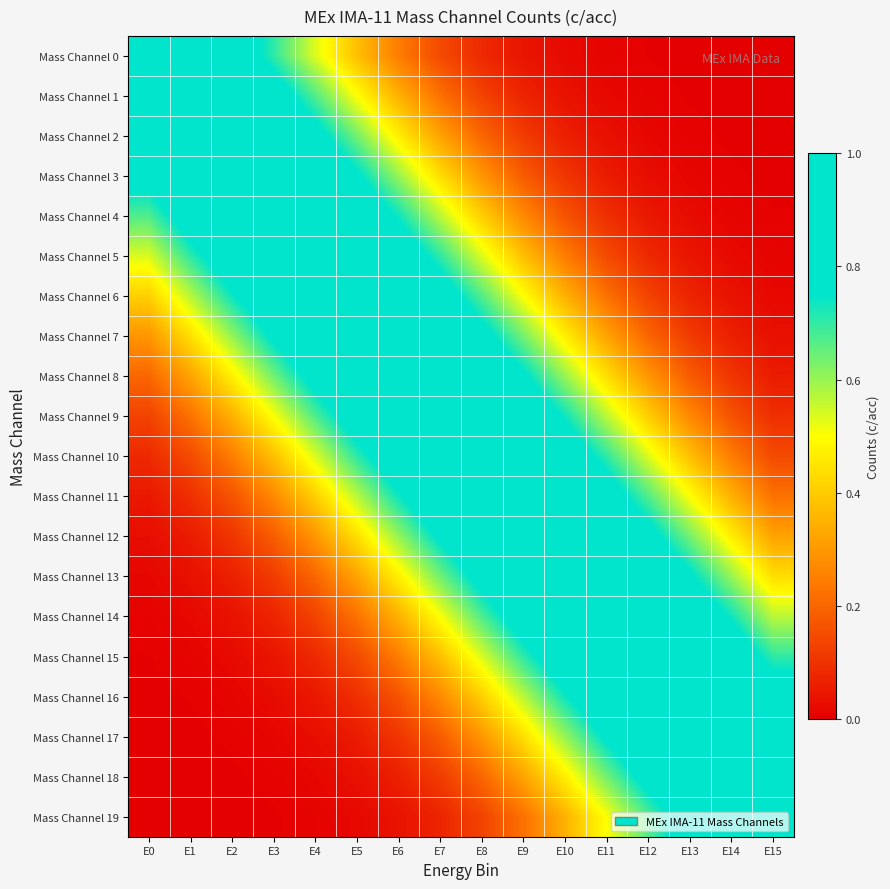

At how many categories does at least one series exceed 0?

16